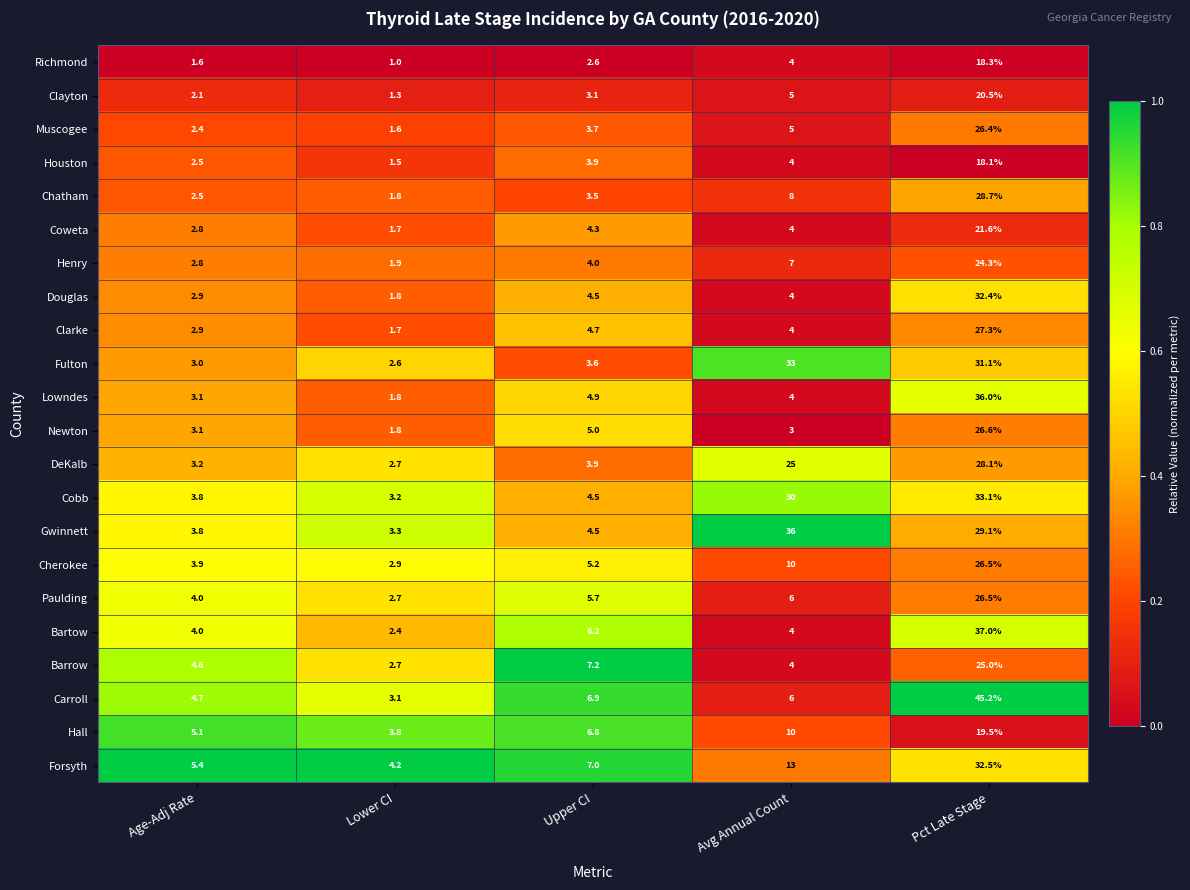

Which category has the lowest value across all series?

Lower CI